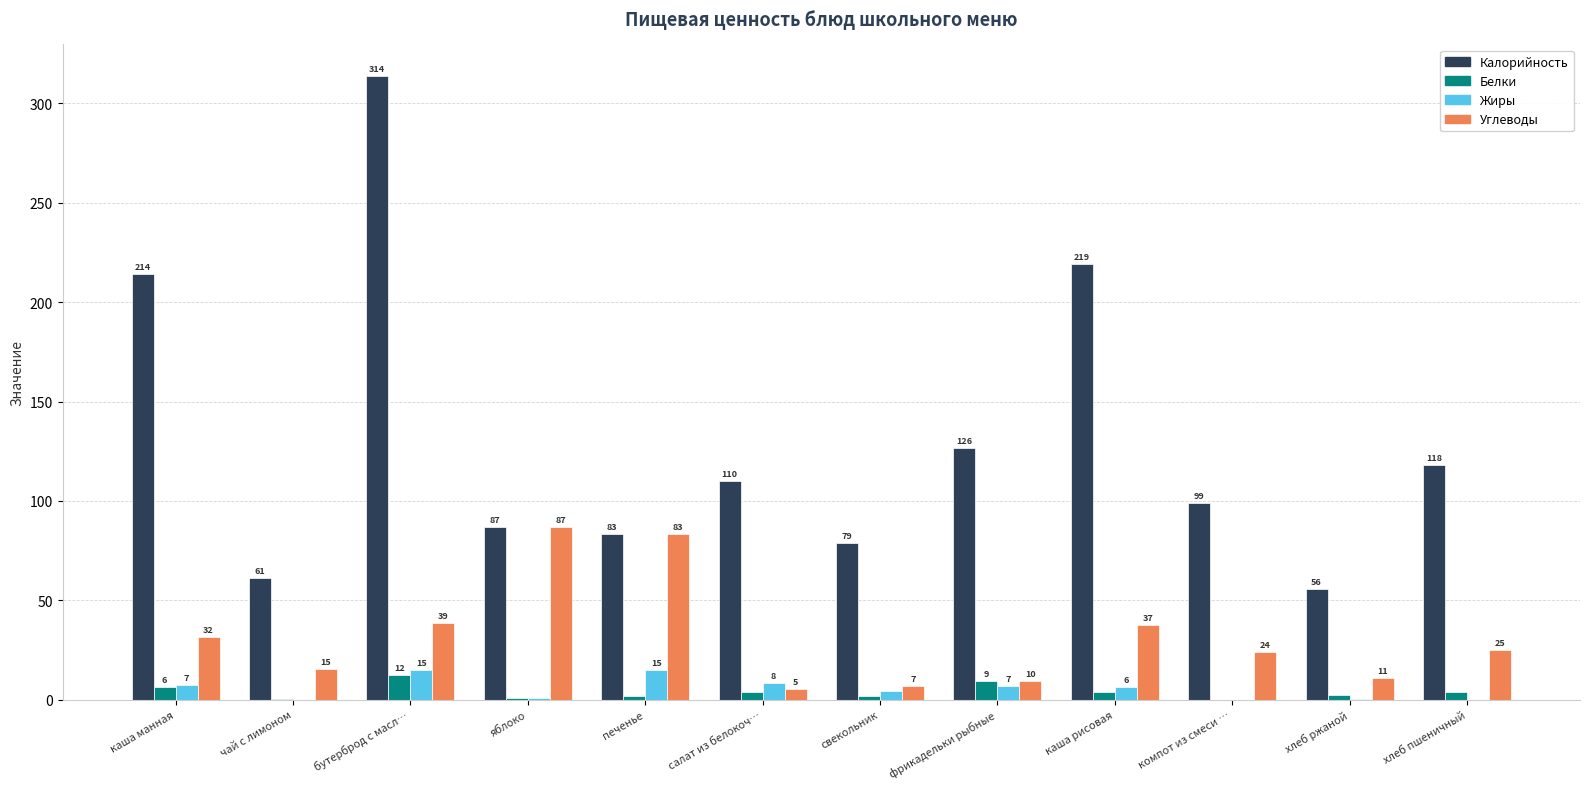

Count the number of data series in this chart.

4